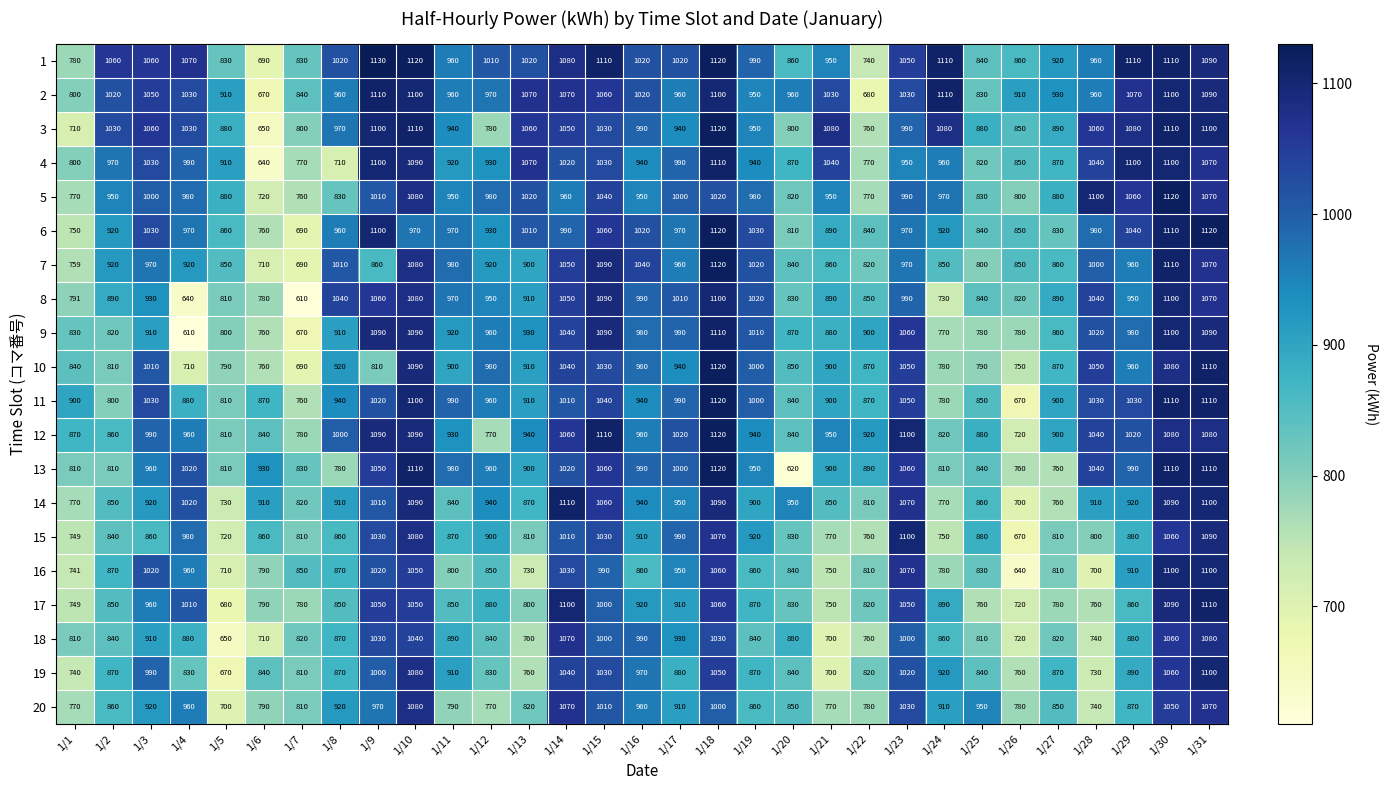

What is the maximum value shown in the chart?

1130